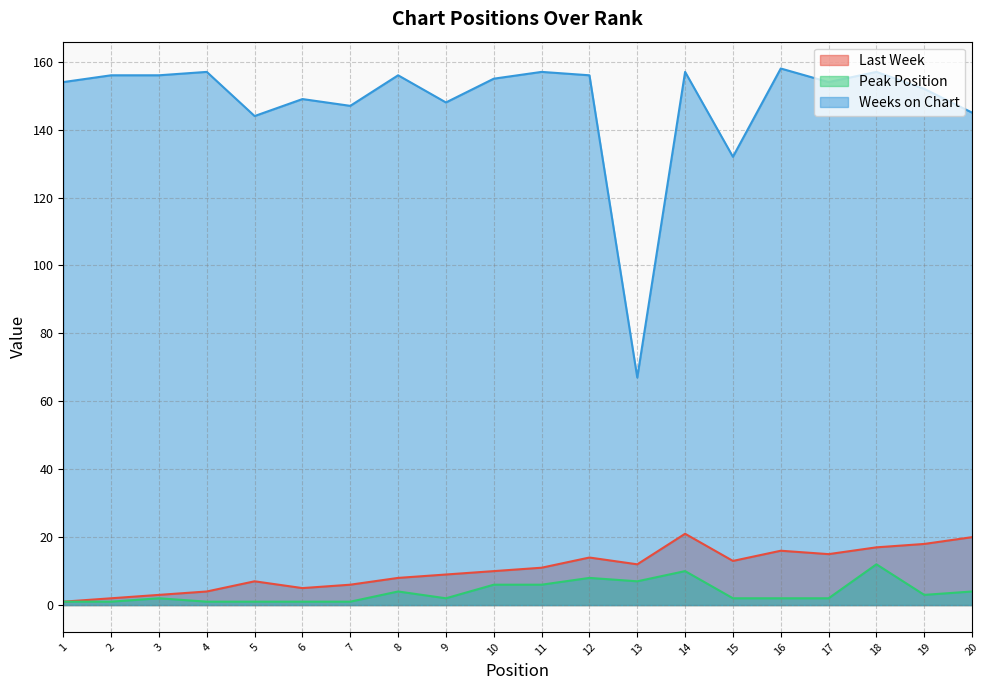

Reading left to right, transcribe all the data shown in this chart.

Last Week: 1	2	3	4	7	5	6	8	9	10	11	14	12	21	13	16	15	17	18	20
Peak Position: 1	1	2	1	1	1	1	4	2	6	6	8	7	10	2	2	2	12	3	4
Weeks on Chart: 154	156	156	157	144	149	147	156	148	155	157	156	67	157	132	158	154	157	152	145